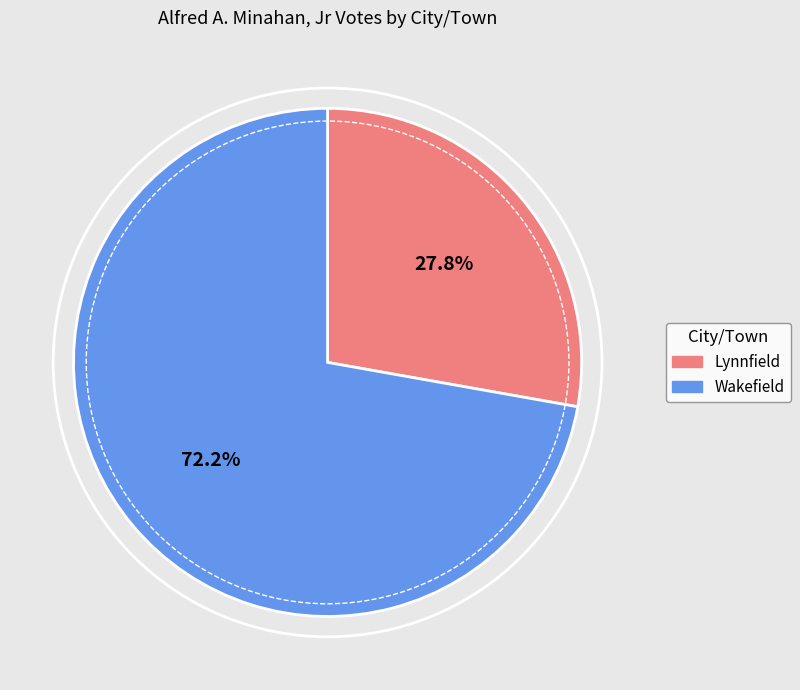

How many segments does this pie chart have?

2